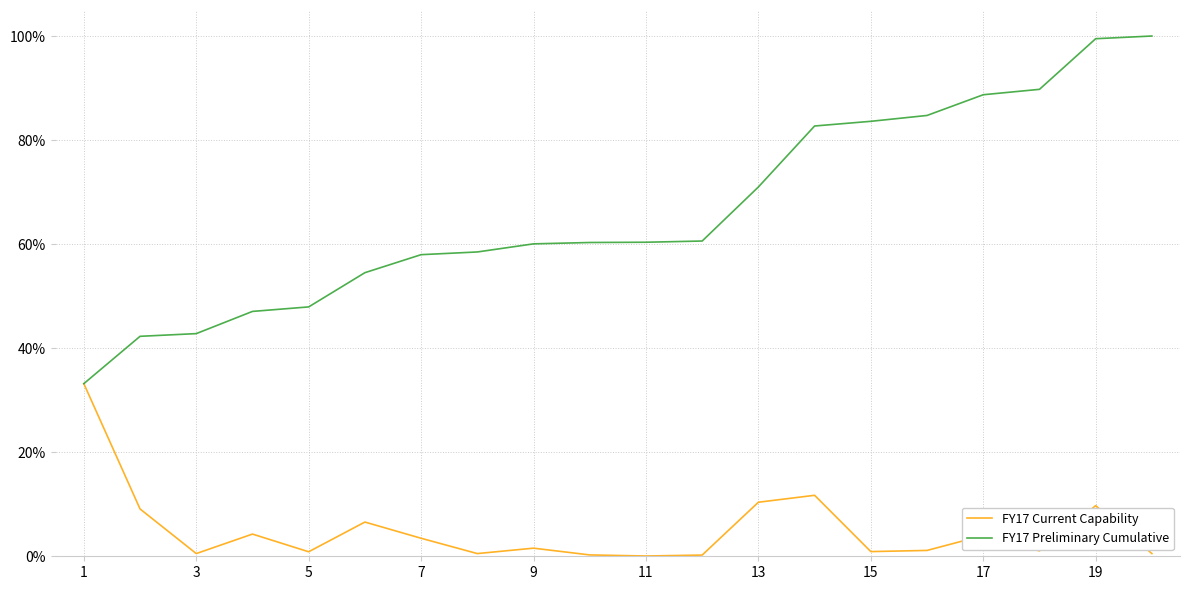

What are all the series names shown in the legend?

FY17 Current Capability, FY17 Preliminary Cumulative